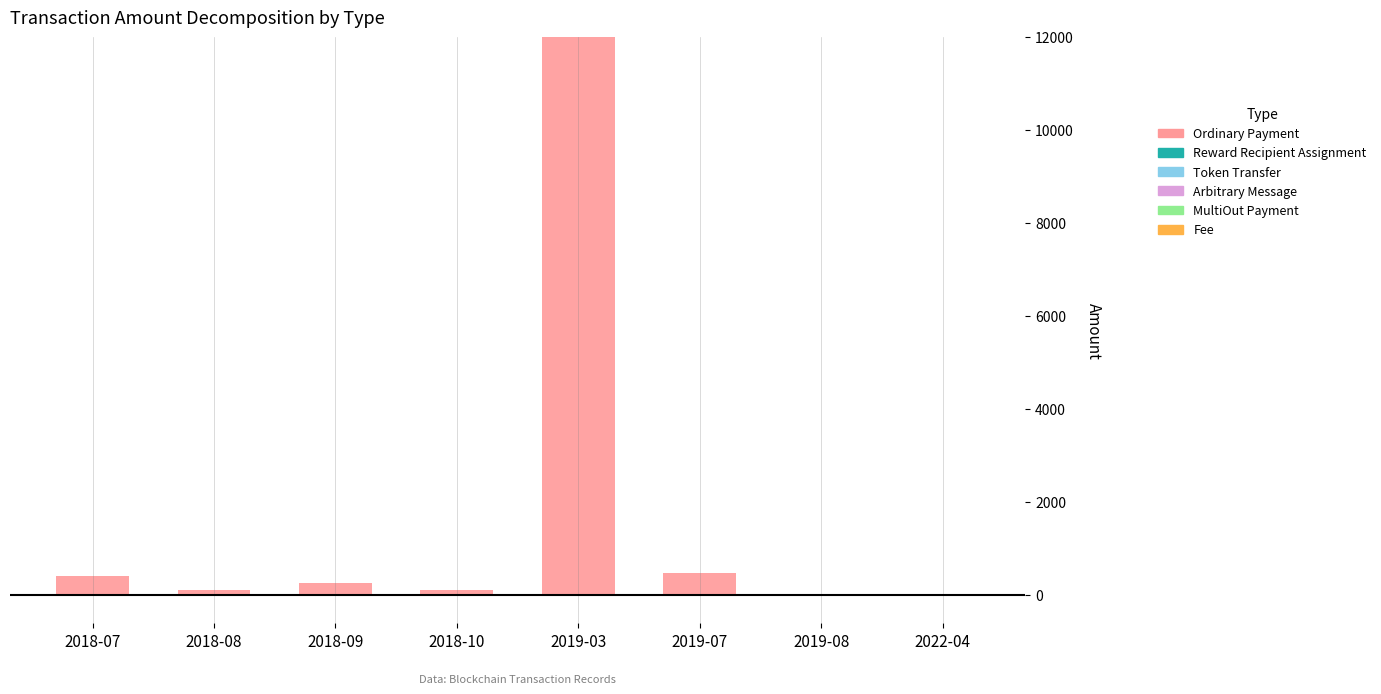

Reading left to right, transcribe all the data shown in this chart.

Ordinary Payment: 414.7	115.8	262.5	104.8	12000.0	480.0	0.0	0.0
MultiOut Payment: 0.0	0.0	0.0	0.0	0.0	0.0	0.0	0.0
Fee: -1.0	-9.0	-3.0	-2.0	-0.1	-0.1	-0.1	-0.1